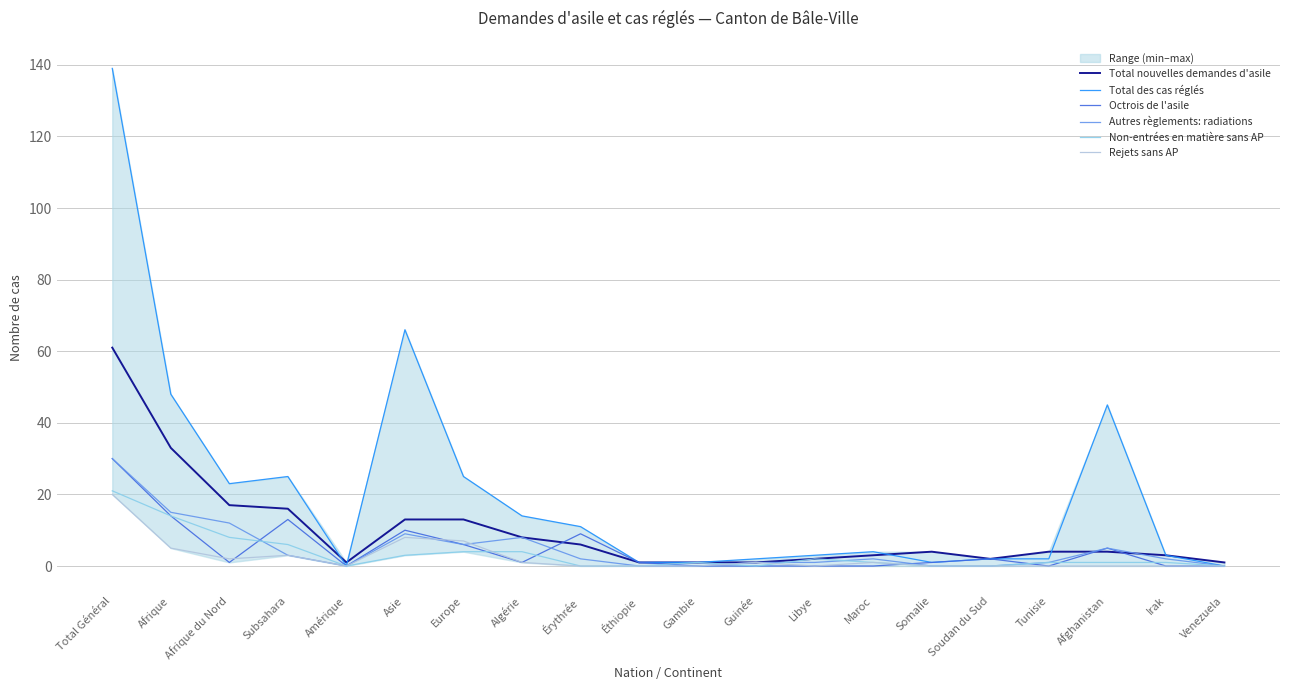

What is the difference between the maximum and minimum values in the Rejets sans AP series?

20